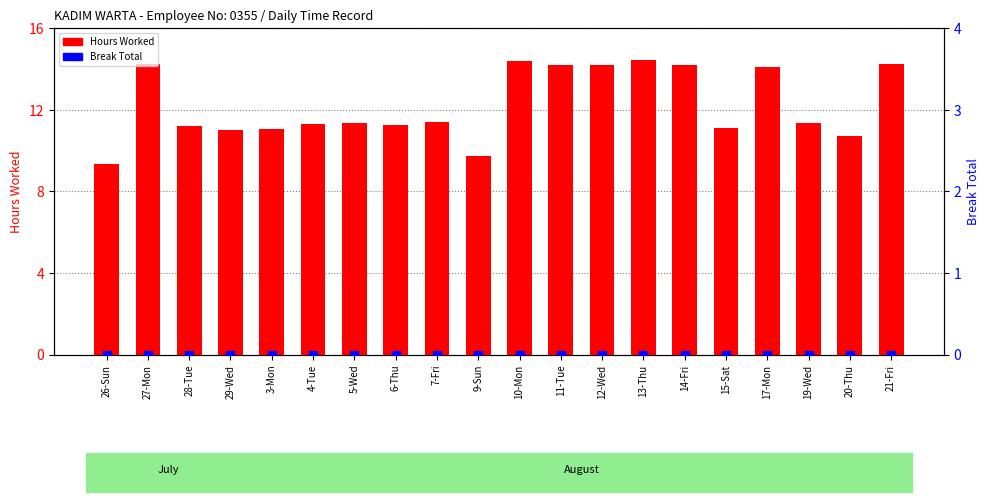

What is the total value across all series at 7-Fri?

11.4